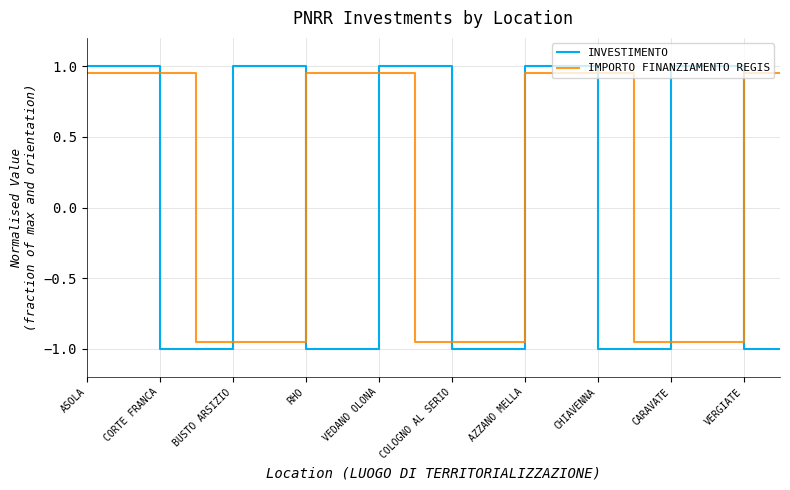

What is the maximum value shown in the chart?

1.0